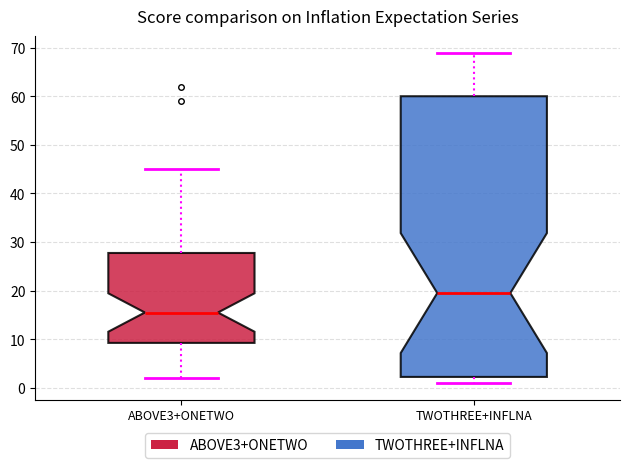

Where does the median line of the box for ABOVE3+ONETWO sit on the y-axis? The values are not printed on the chart, so give them approximately, as read against the axis.

16